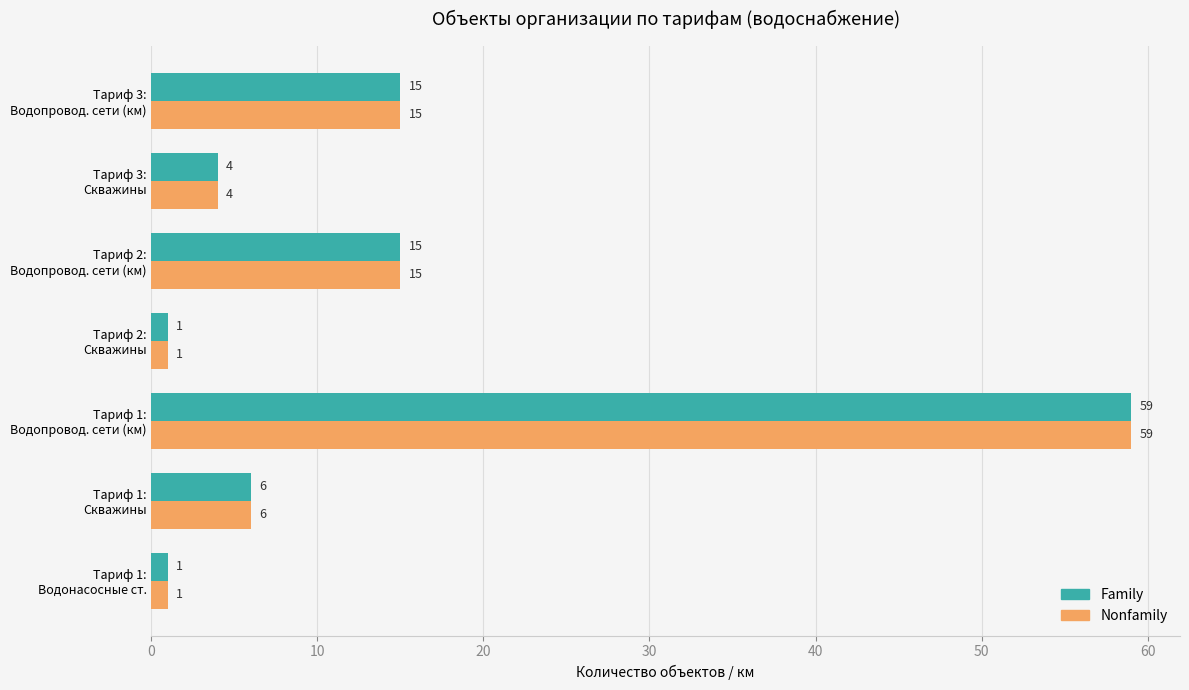

What is the maximum value for Family?

59